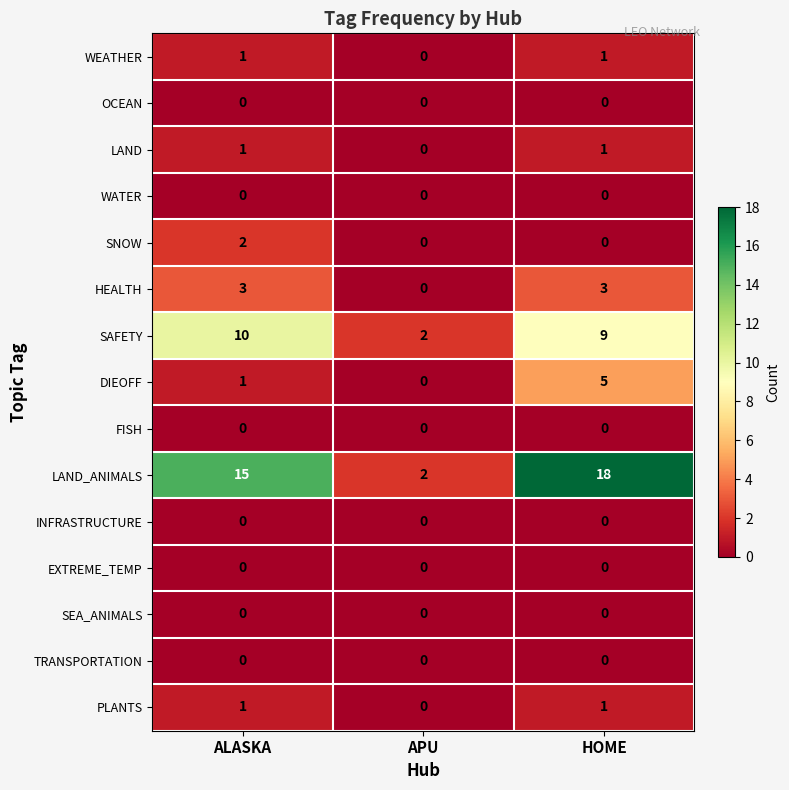

Which series has the largest range (max minus min)?

LAND_ANIMALS